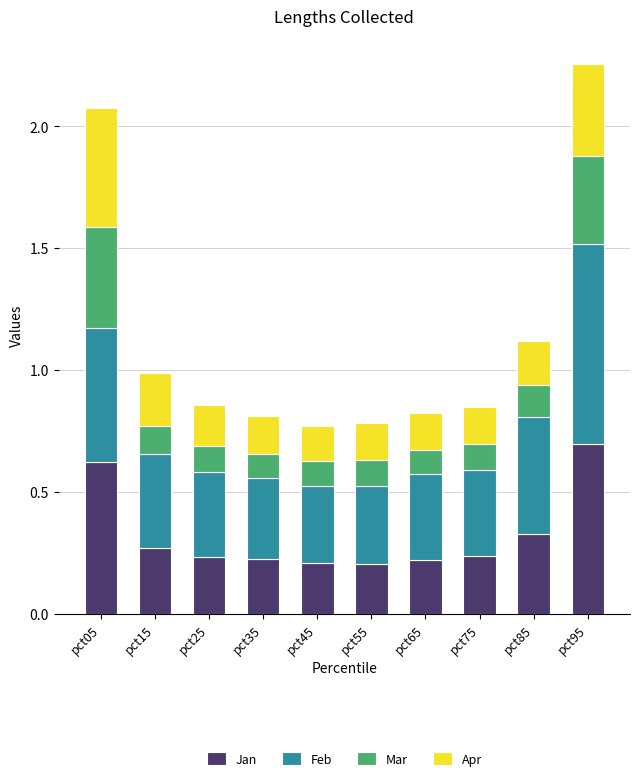

Does the chart contain any negative values?

No